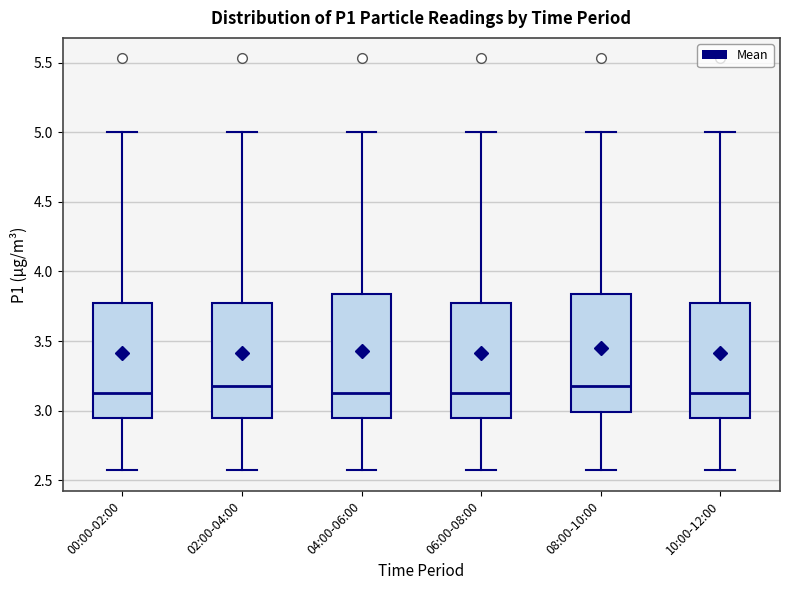

Reading left to right, read every box against the y-axis: the position of its median line, the range the box covers, and the ends of its whiskers. The values are not printed on the chart, so give them approximately, as read against the axis.

00:00-02:00: median 3.15, box 2.95 to 3.75, whiskers 2.55 to 5.00
02:00-04:00: median 3.20, box 2.95 to 3.75, whiskers 2.55 to 5.00
04:00-06:00: median 3.15, box 2.95 to 3.85, whiskers 2.55 to 5.00
06:00-08:00: median 3.15, box 2.95 to 3.75, whiskers 2.55 to 5.00
08:00-10:00: median 3.20, box 3.00 to 3.85, whiskers 2.55 to 5.00
10:00-12:00: median 3.15, box 2.95 to 3.75, whiskers 2.55 to 5.00